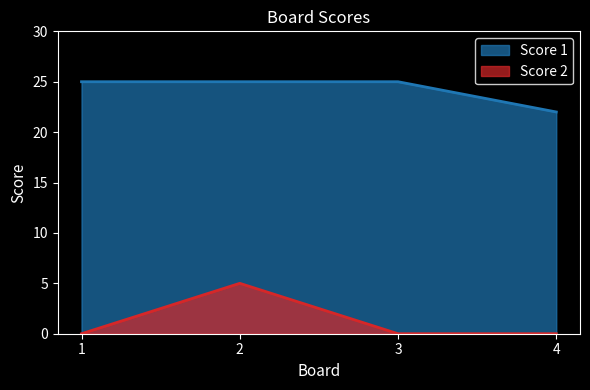

How many distinct data groups are displayed?

2